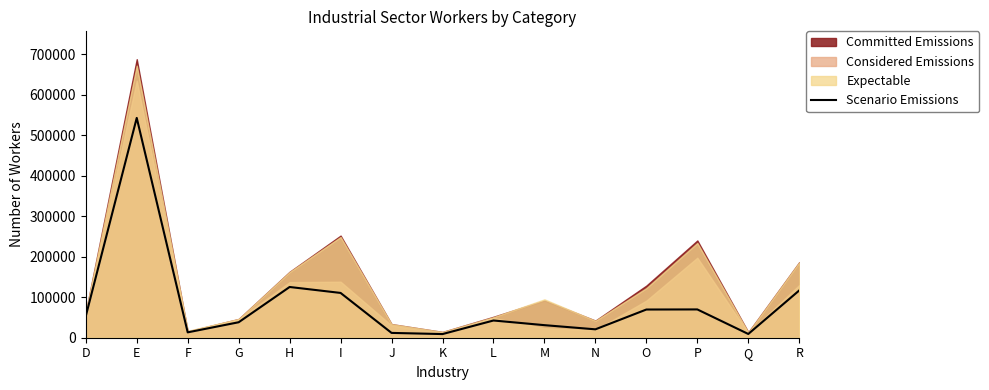

Reading right to left, list all the values displayed in this chart.

116830	9249	69897	69672	20741	31052	42551	9016	11903	110651	125344	38218	13251	543050	53295